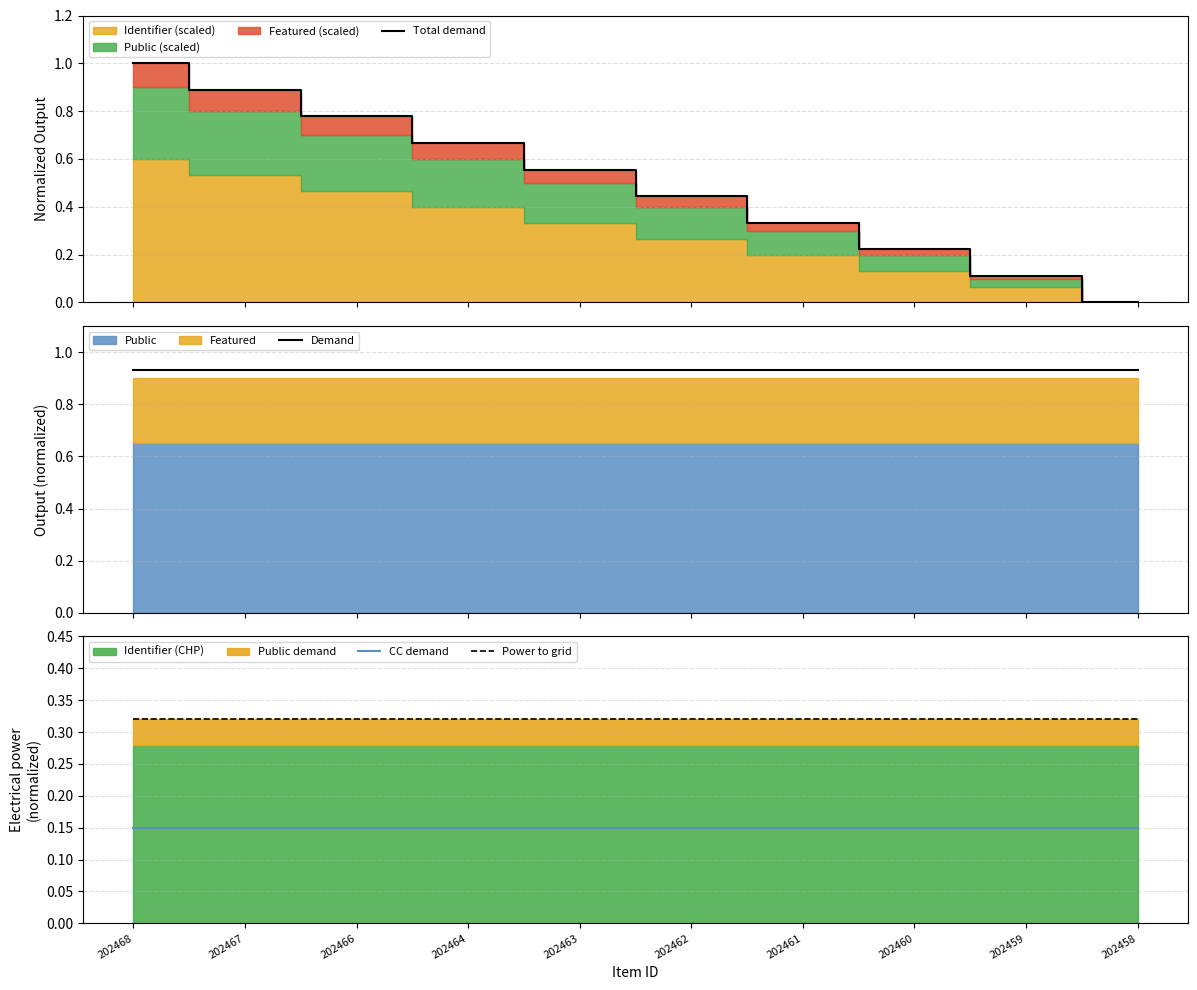

True or false: CC demand and Power to grid intersect in this chart.

False